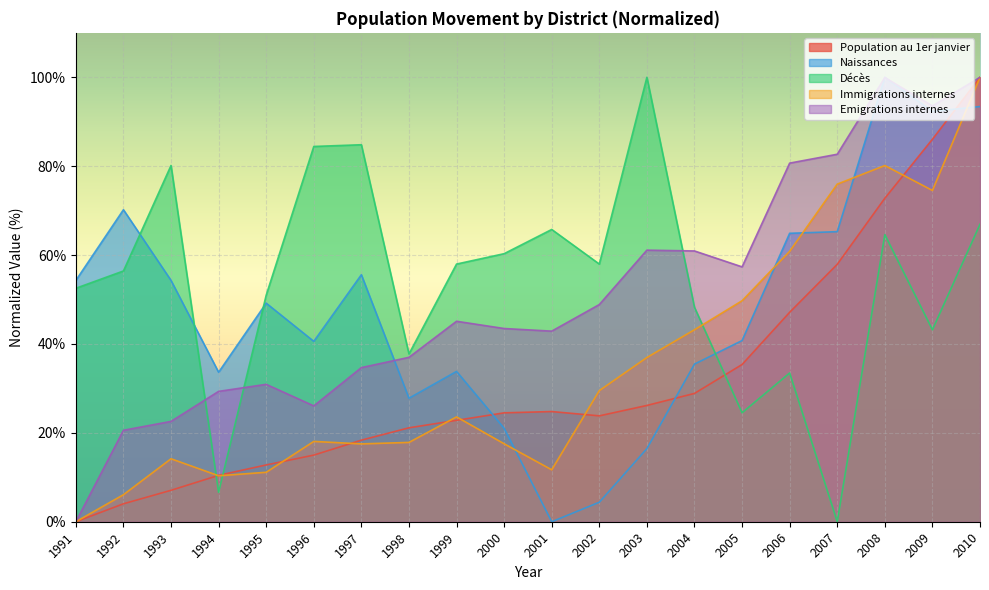

True or false: Naissances and Emigrations internes cross at least once.

True